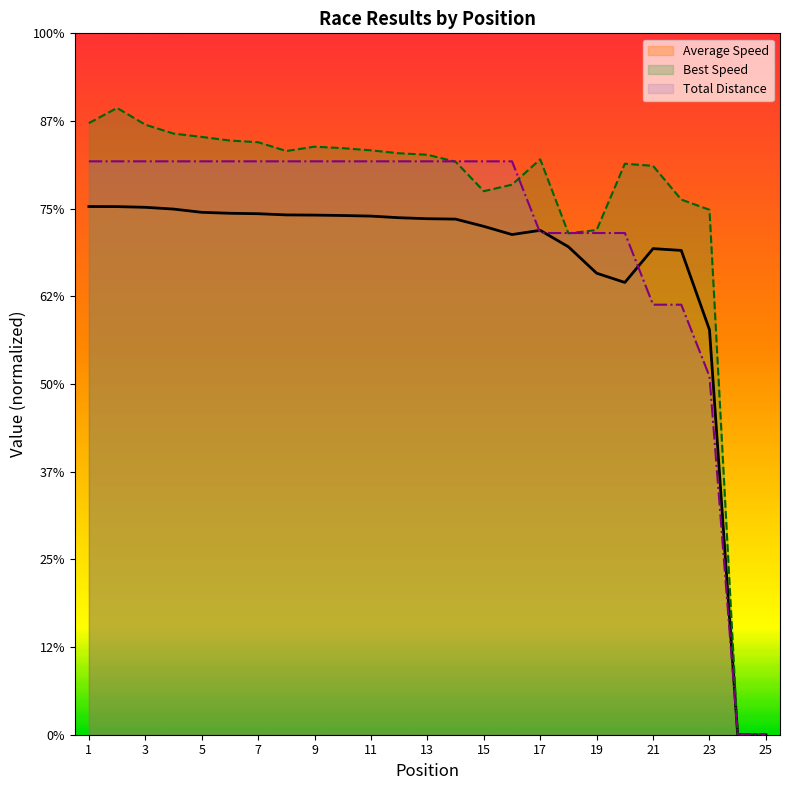

Does the chart display data point markers on the line(s)?

No